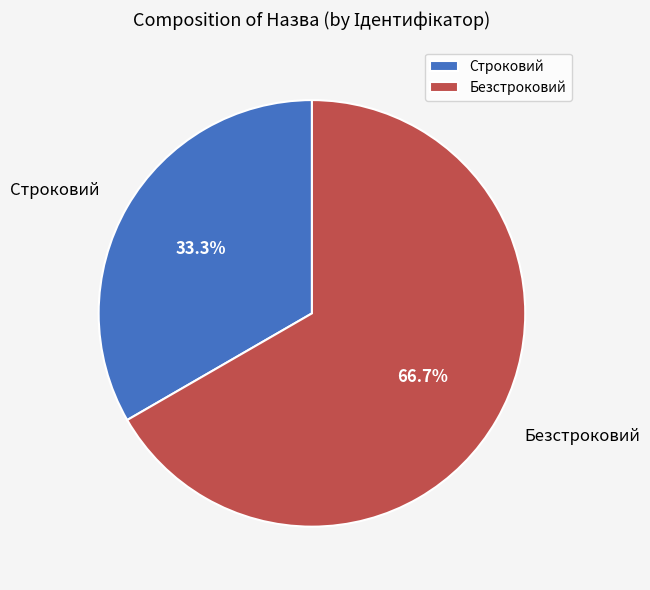

Is it true that Строковий is 27% of the pie?

False